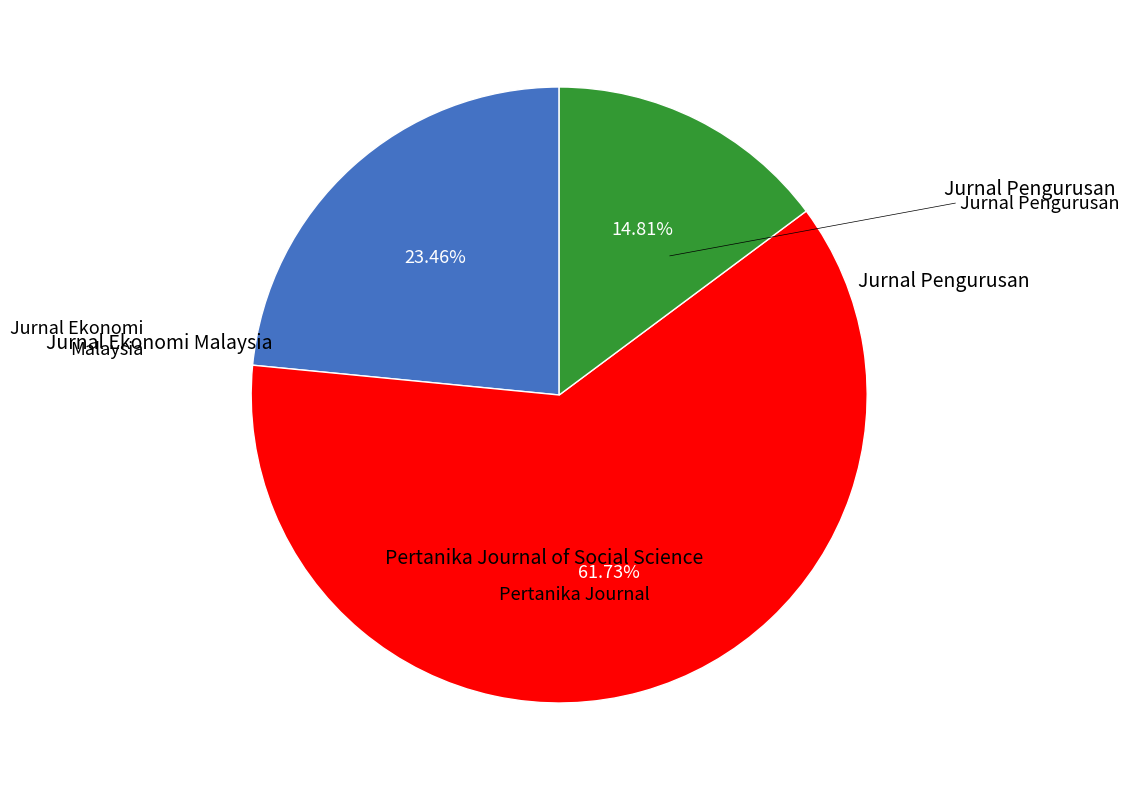

Is there a majority slice in this chart?

Yes